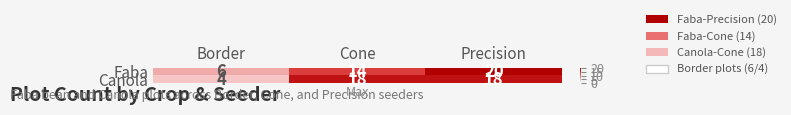

Which category has the lowest value across all series?

Border